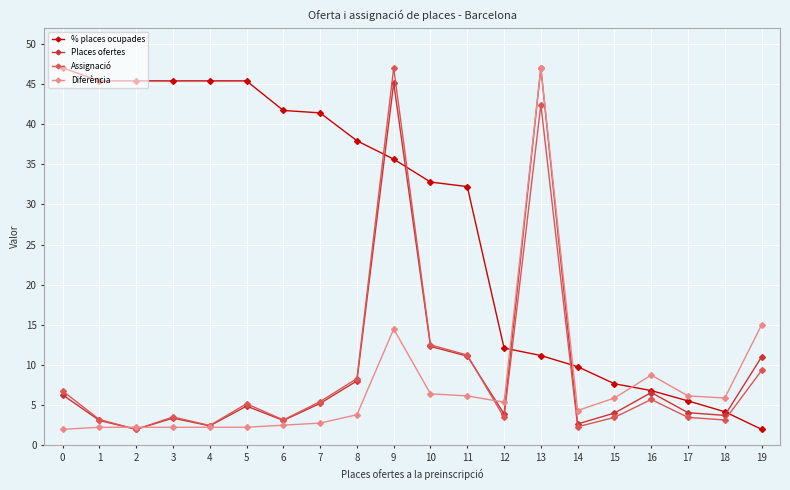

After their last crossing, which series has the higher values: Diferència or Places ofertes?

Diferència